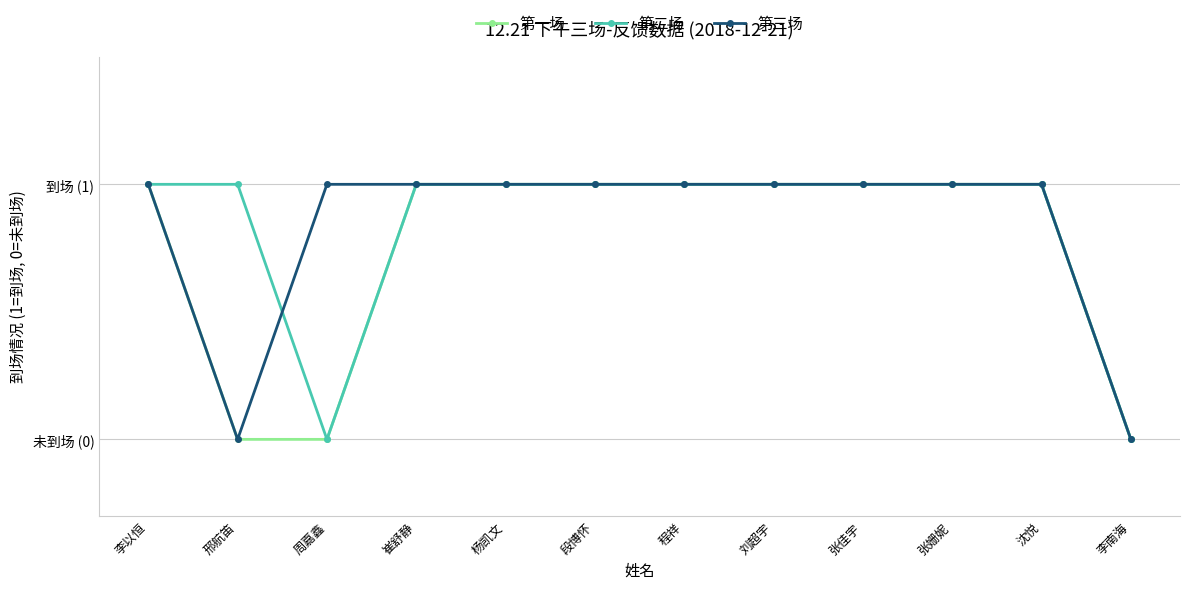

Count the 第二场 values in the range 1 to 2.

10